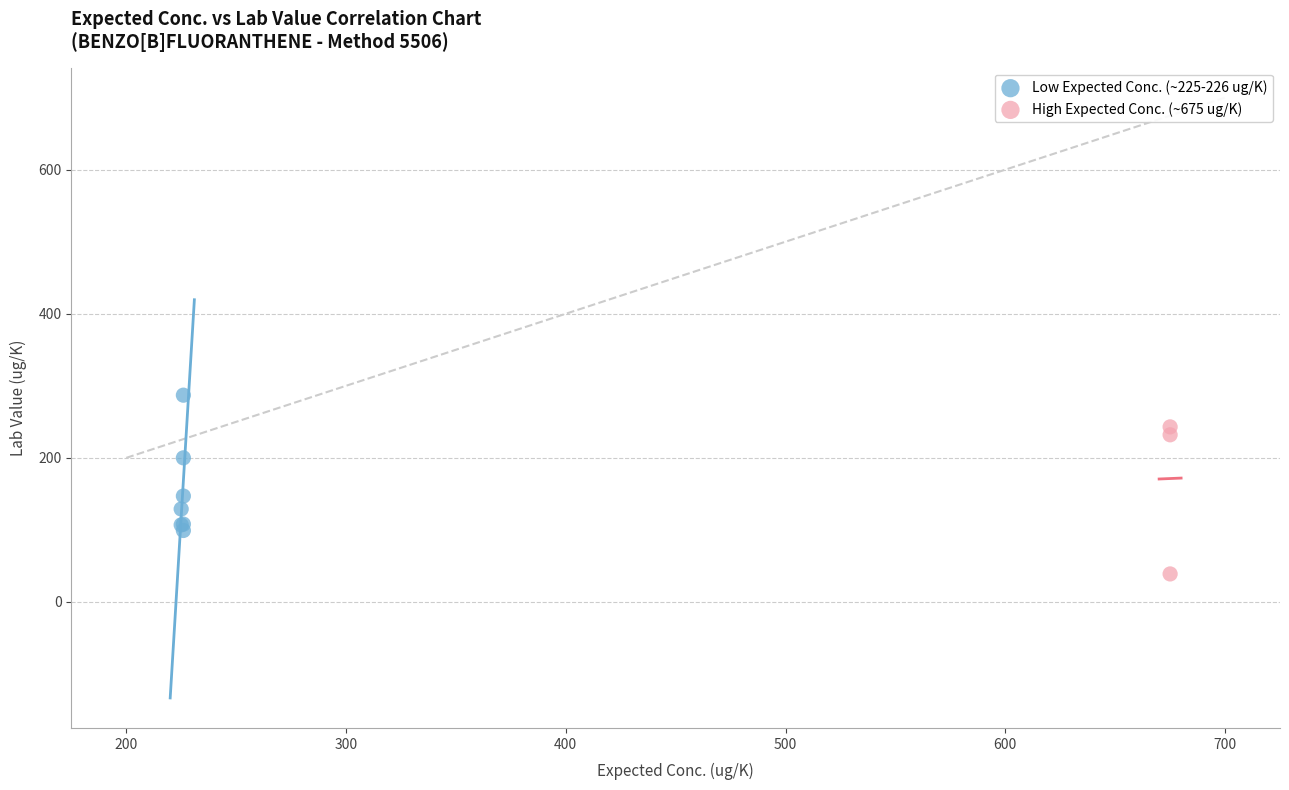

What are all the series names shown in the legend?

Low Expected Conc. (~225-226 ug/K), High Expected Conc. (~675 ug/K)